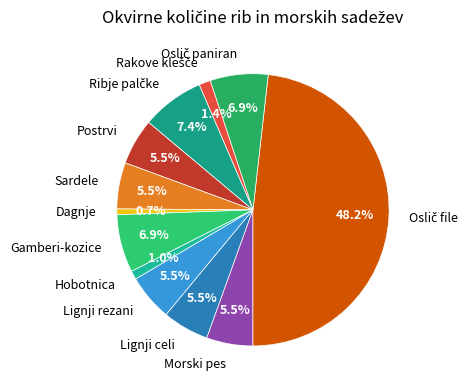

Does Lignji rezani represent more than half of the total?

No